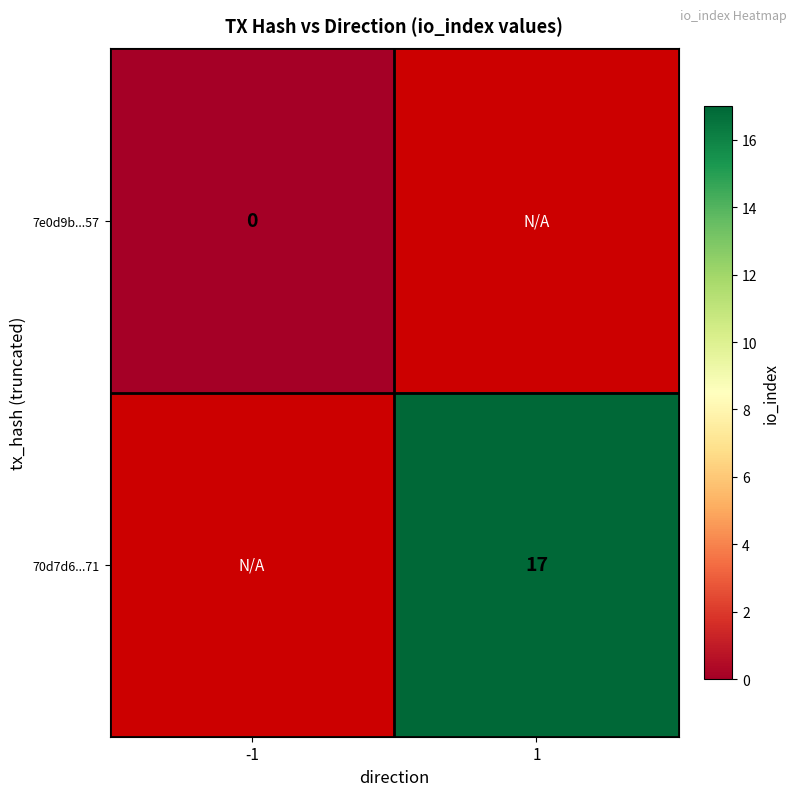

Is it true that 70d7d6...71 equals 17 at 1?

True